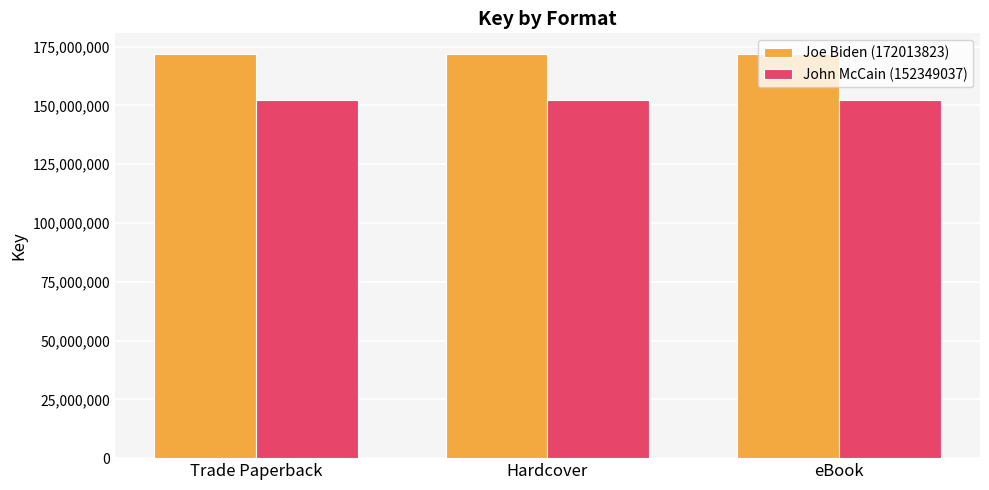

What is the sum of the John McCain (152349037) values at Hardcover and Trade Paperback?

304698074